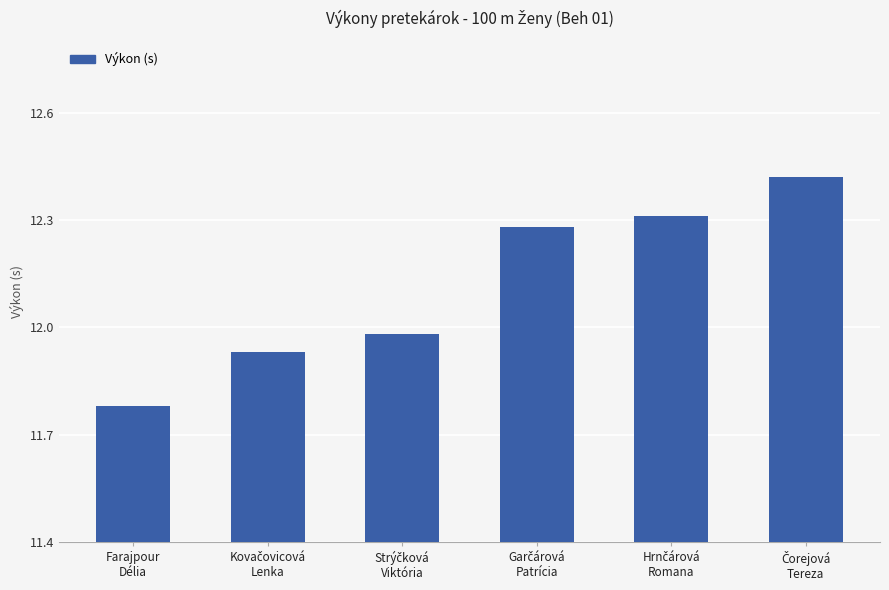

What is the difference between the maximum and minimum values?

0.6